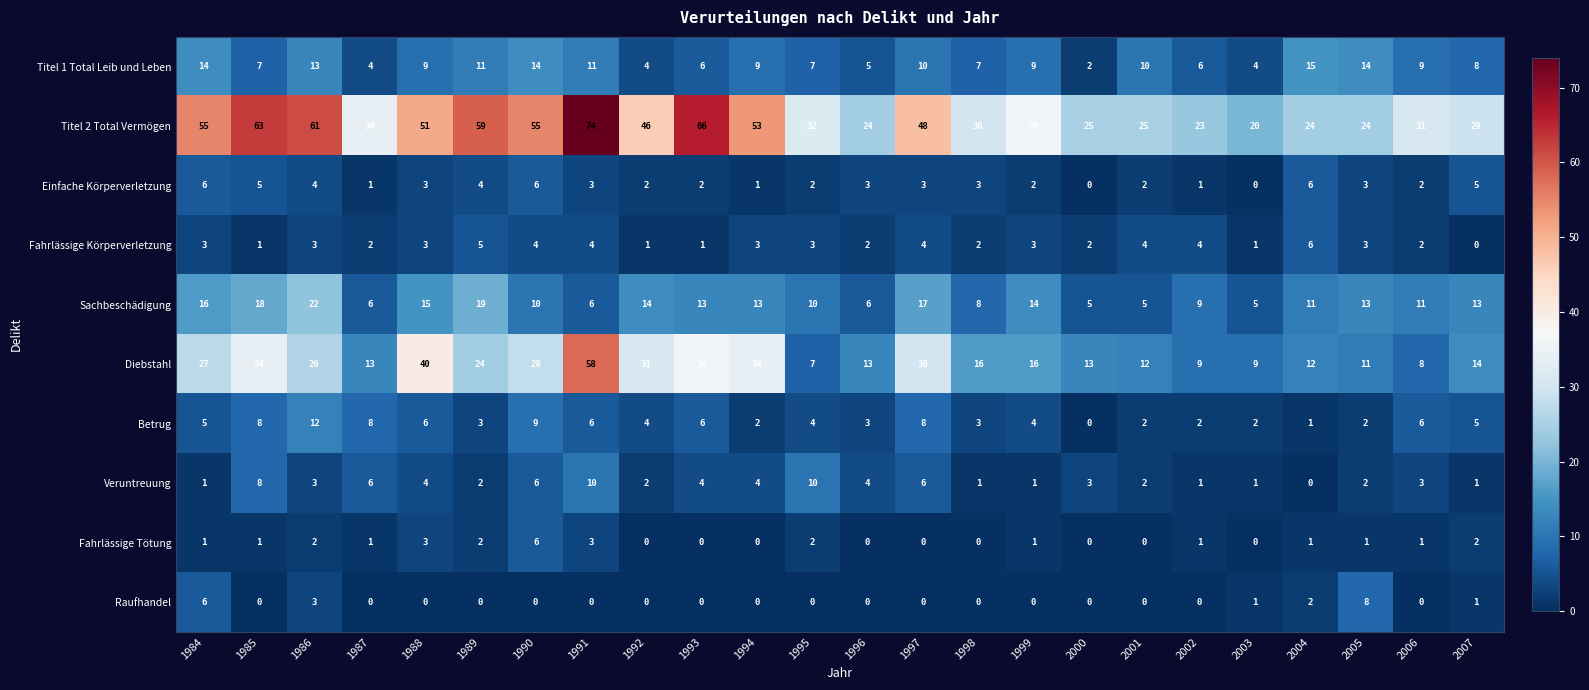

At which category is the sum across all series the highest?

1991